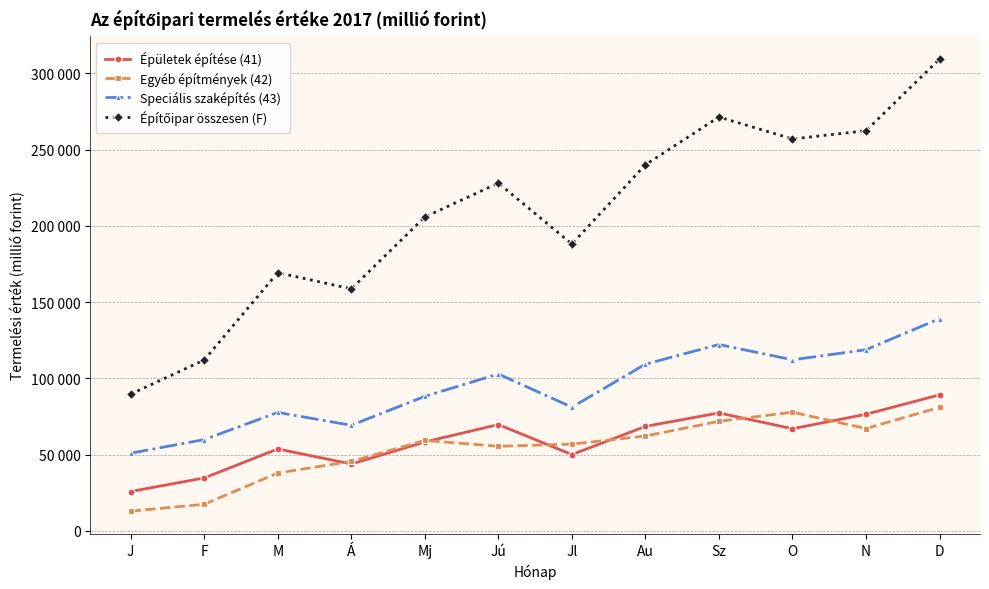

At which category does Egyéb építmények (42) reach its first local peak?

Mj